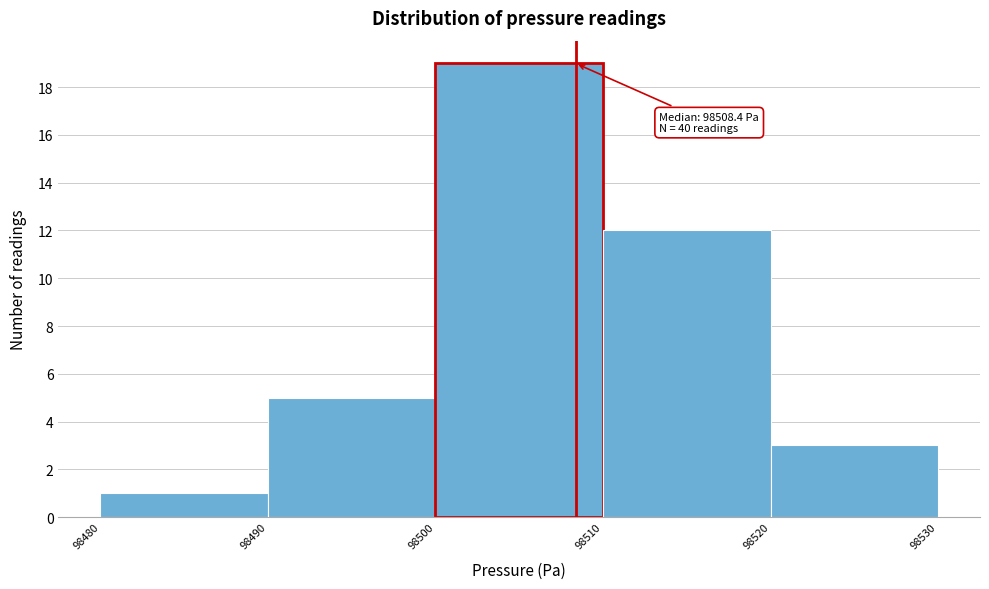

Which range on the x-axis has the tallest bar?

98500 to 98510